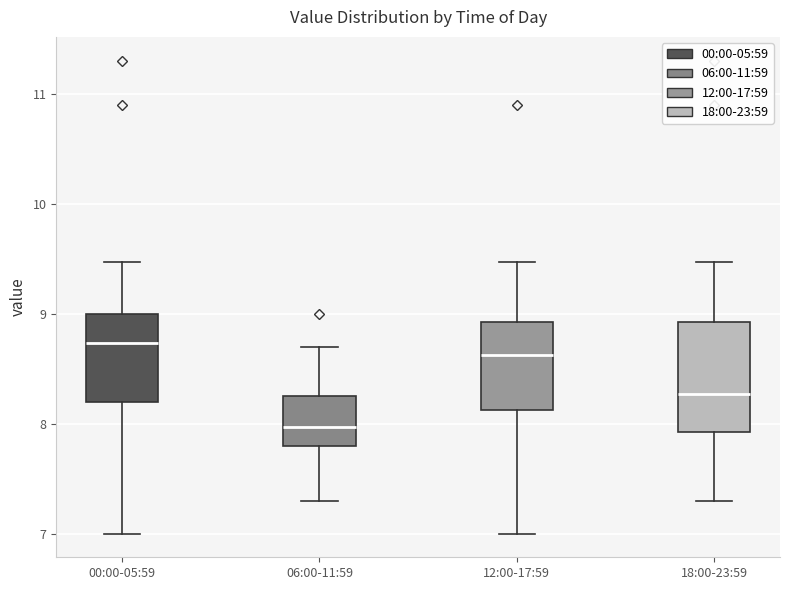

Reading left to right, read every box against the y-axis: the position of its median line, the range the box covers, and the ends of its whiskers. The values are not printed on the chart, so give them approximately, as read against the axis.

00:00-05:59: median 8.7, box 8.2 to 9.0, whiskers 7.0 to 9.5
06:00-11:59: median 8.0, box 7.8 to 8.2, whiskers 7.3 to 8.7
12:00-17:59: median 8.6, box 8.1 to 8.9, whiskers 7.0 to 9.5
18:00-23:59: median 8.3, box 7.9 to 8.9, whiskers 7.3 to 9.5